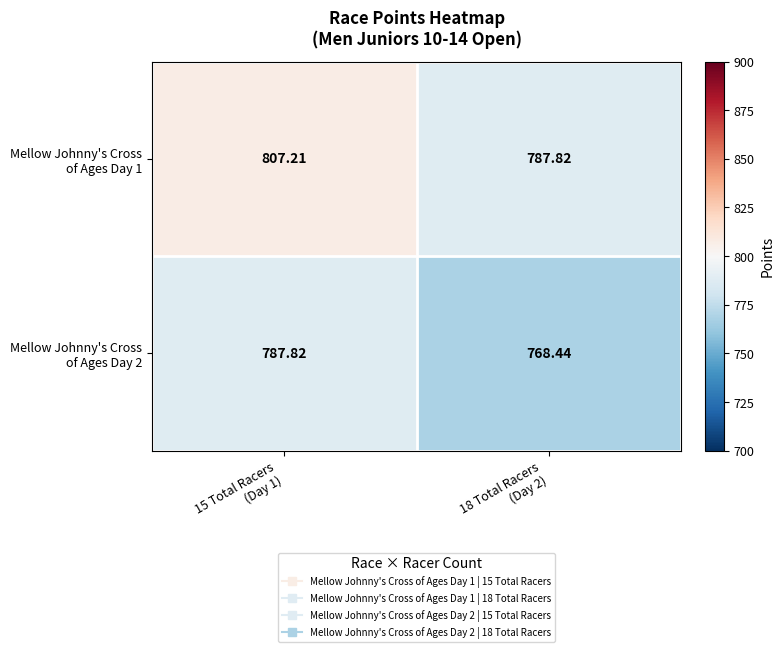

Which series has the largest range (max minus min)?

Mellow Johnny's Cross of Ages Day 1